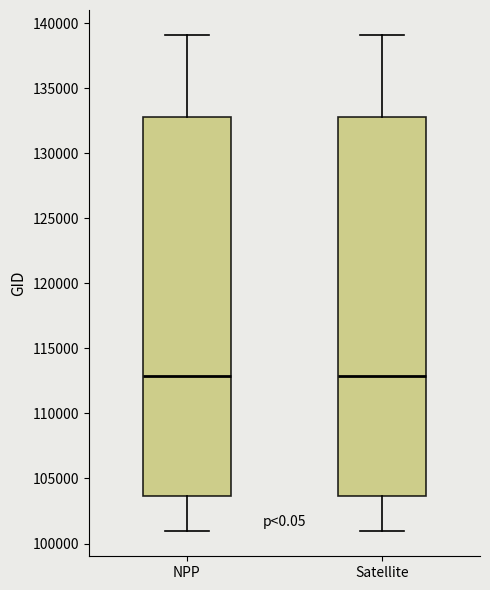

Where does the lower whisker of the box for Satellite end on the y-axis? The values are not printed on the chart, so give them approximately, as read against the axis.

101000